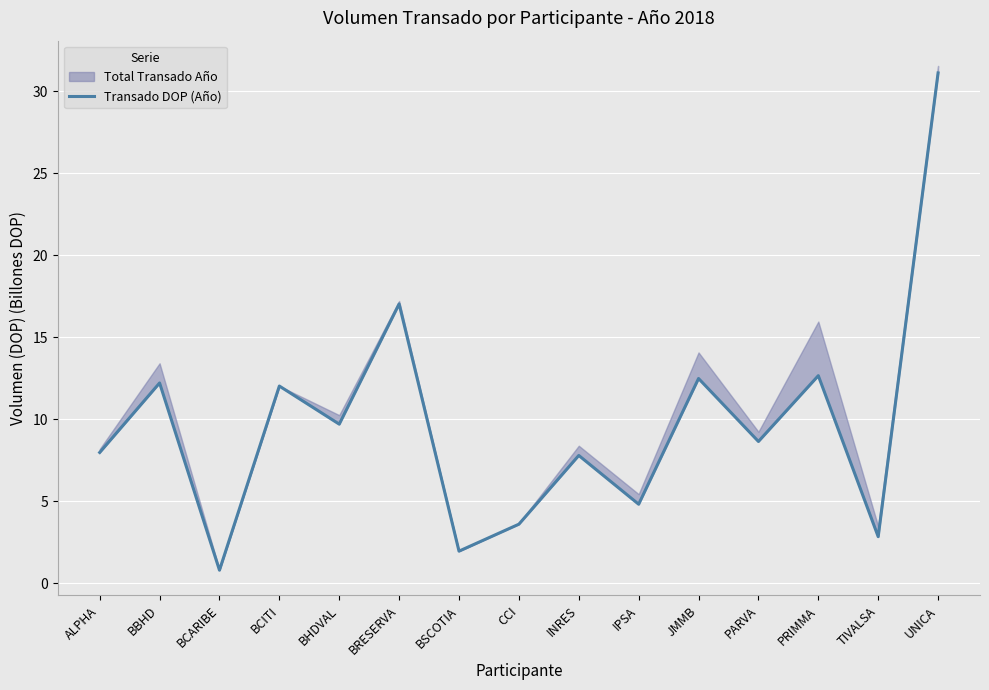

Which category has the highest value across all series?

UNICA